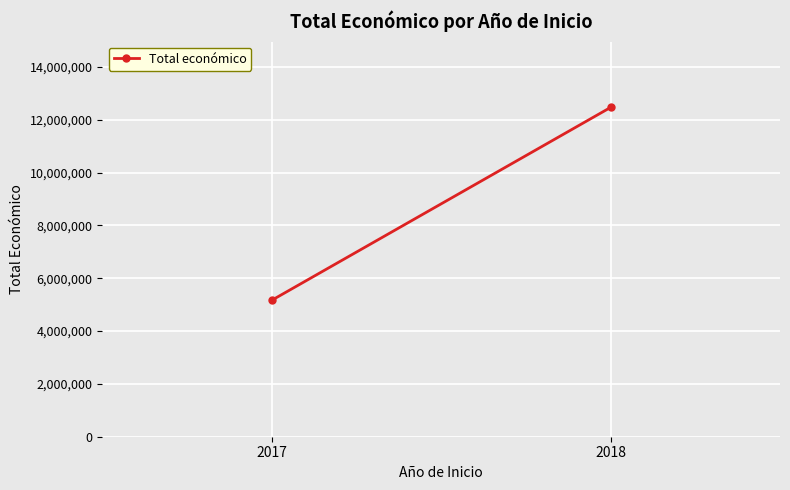

Reading left to right, list all the values displayed in this chart.

5163335	12463444